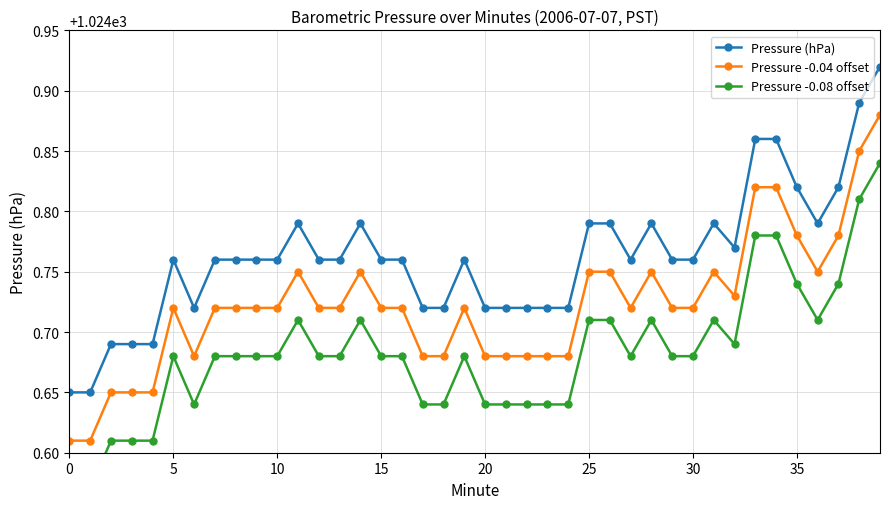

True or false: Pressure (hPa) has more than 1 points higher than both neighbors.

True